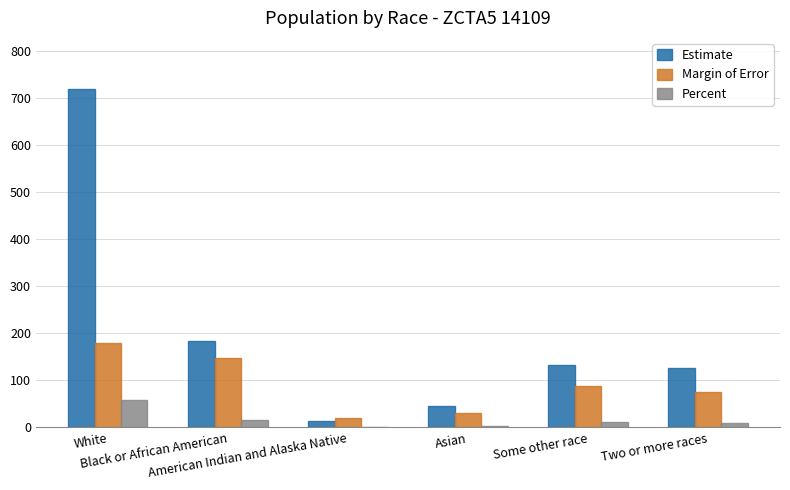

How many distinct data groups are displayed?

3